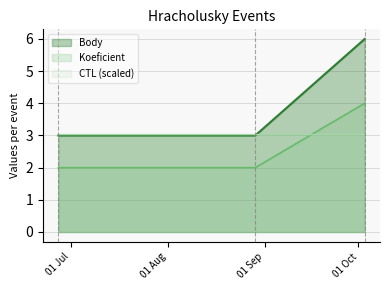

Rank the series by their average value, from highest to lowest.

Body, CTL (scaled), Koeficient